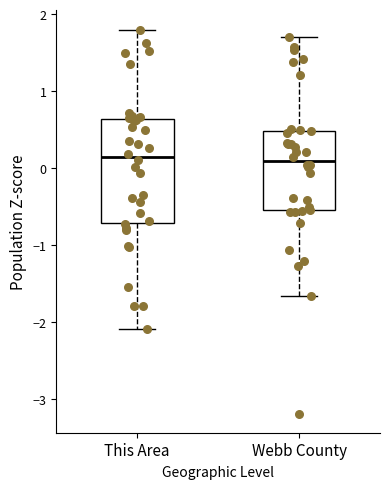

Which box is the tallest, from its lower edge to its upper edge?

This Area